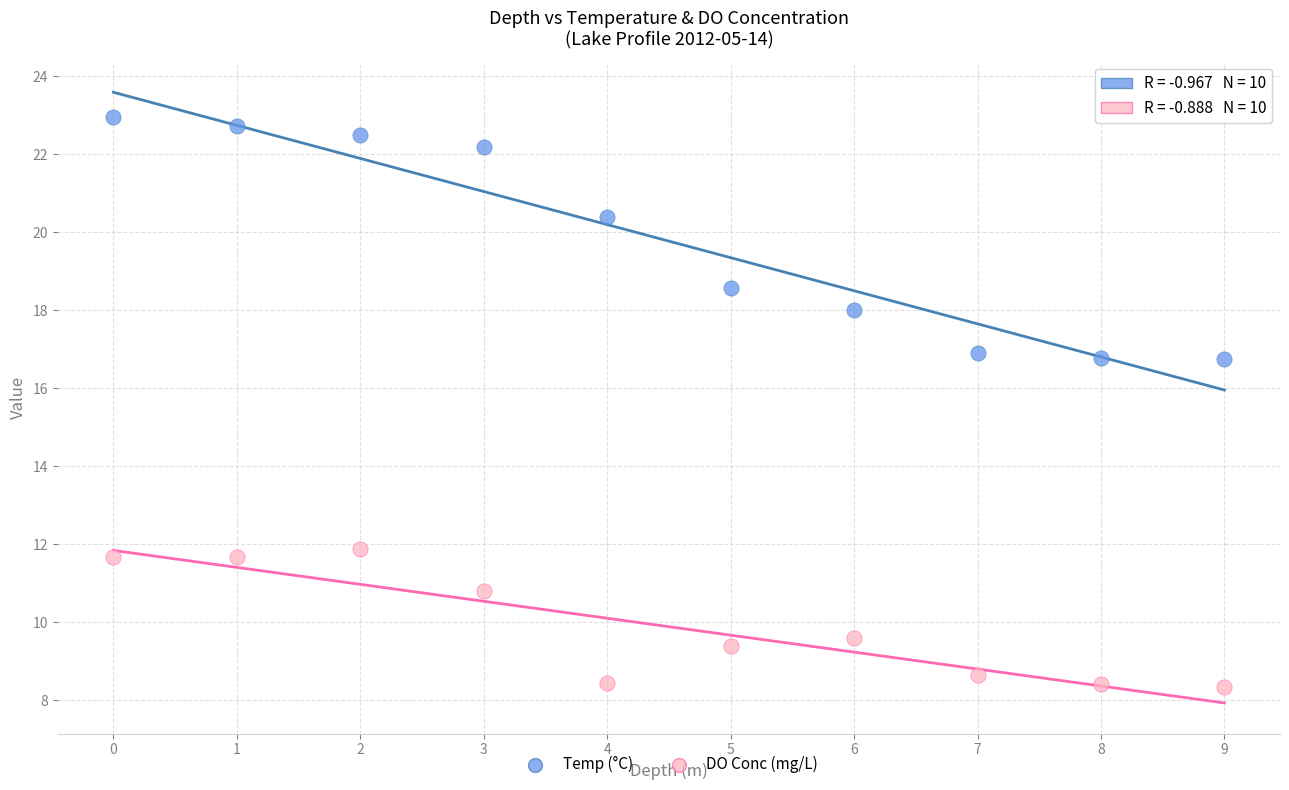

Across all data points, what is the range of Y values (max minus min)?

14.6